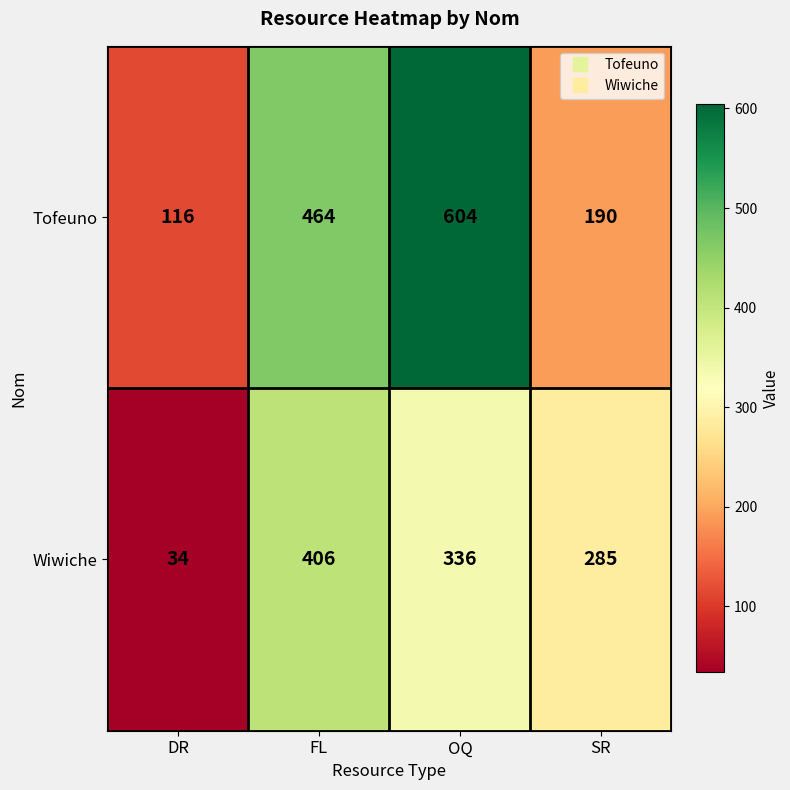

What is the total value across all series at SR?

475